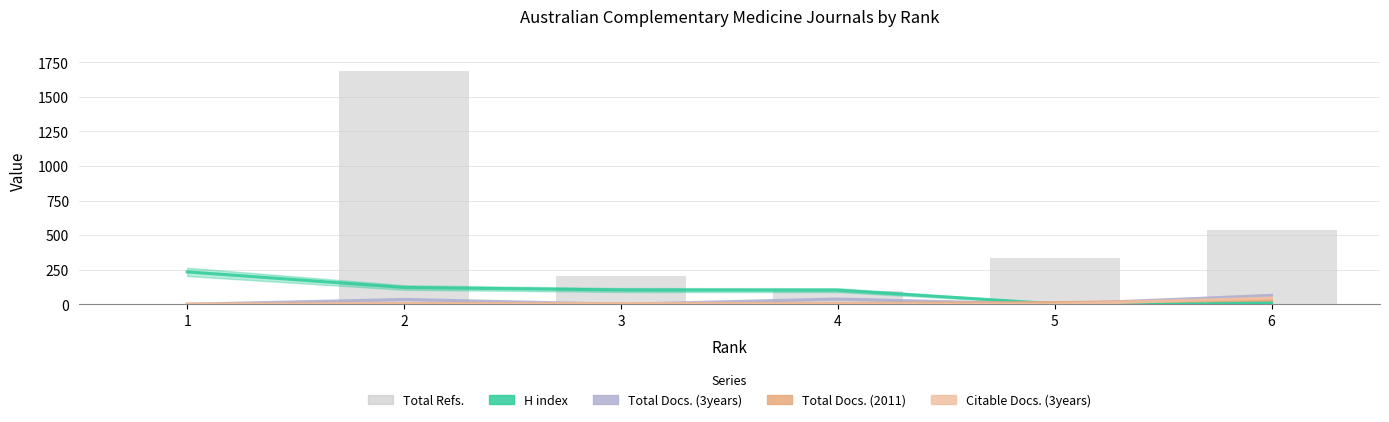

List the labels in order of H index value, largest first.

1, 2, 3, 4, 6, 5